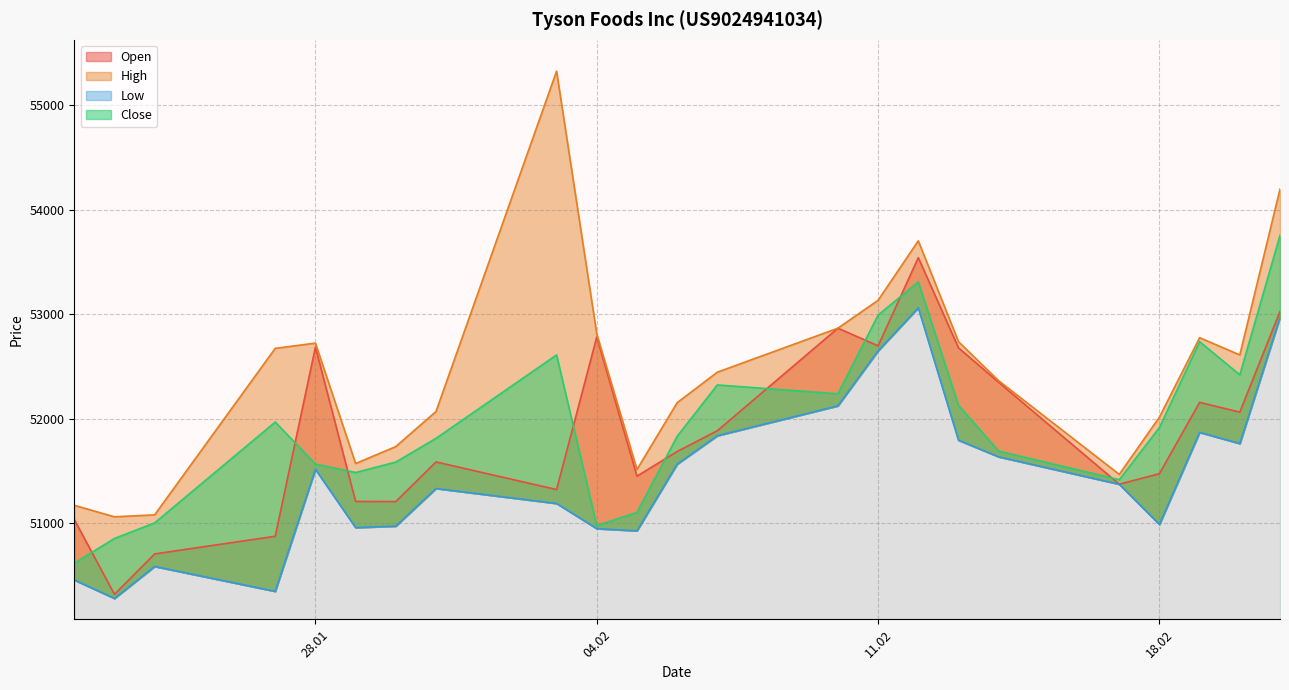

How many values in the Low series exceed 51372?

11